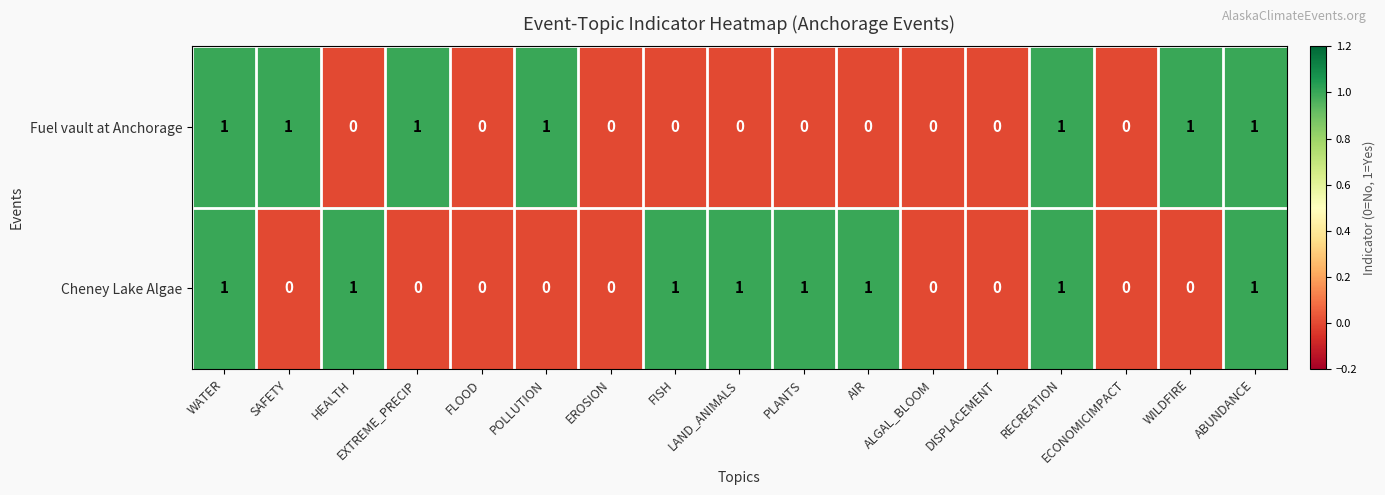

Rank the series at PLANTS from lowest to highest value.

Fuel vault at Anchorage, Cheney Lake Algae